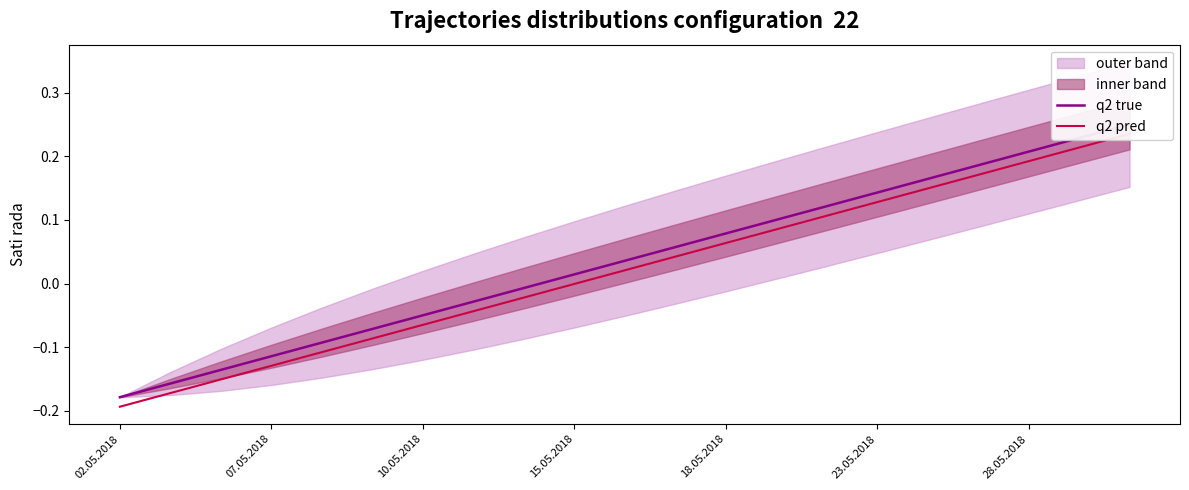

Reading left to right, list all the values displayed in this chart.

q2 true: -0.2	-0.2	-0.1	-0.1	-0.1	-0.1	-0.1	-0.0	-0.0	0.0	0.0	0.1	0.1	0.1	0.1	0.1	0.2	0.2	0.2	0.2	0.2
q2 pred: -0.2	-0.2	-0.2	-0.1	-0.1	-0.1	-0.1	-0.0	-0.0	-0.0	0.0	0.0	0.1	0.1	0.1	0.1	0.1	0.2	0.2	0.2	0.2